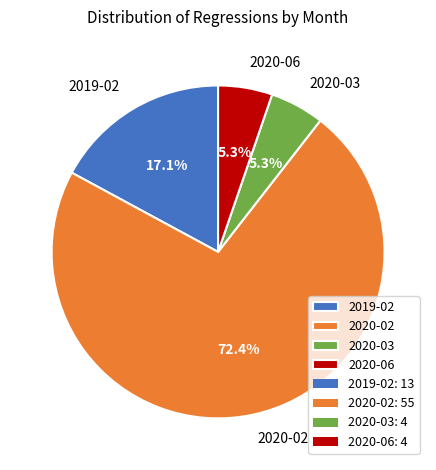

How many segments does this pie chart have?

4